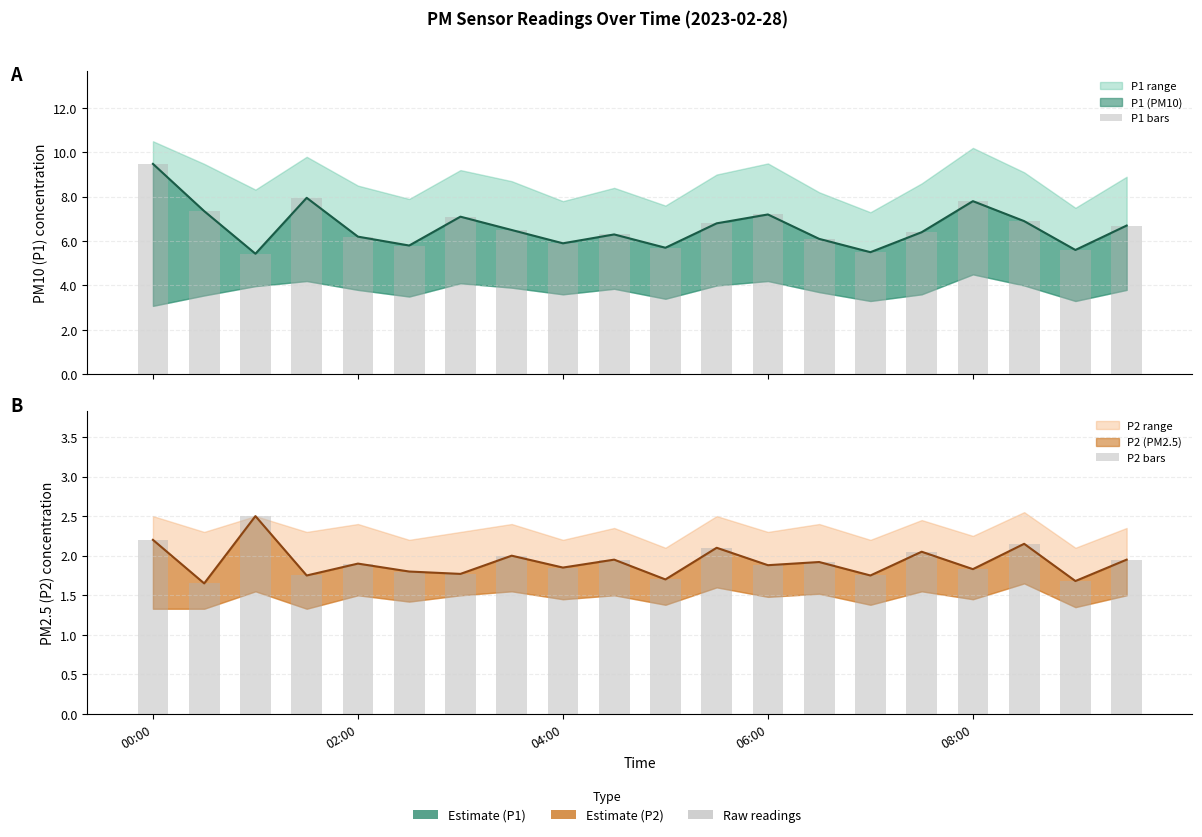

What is the value of the P2 bars bar at the 15th from the left?

1.8